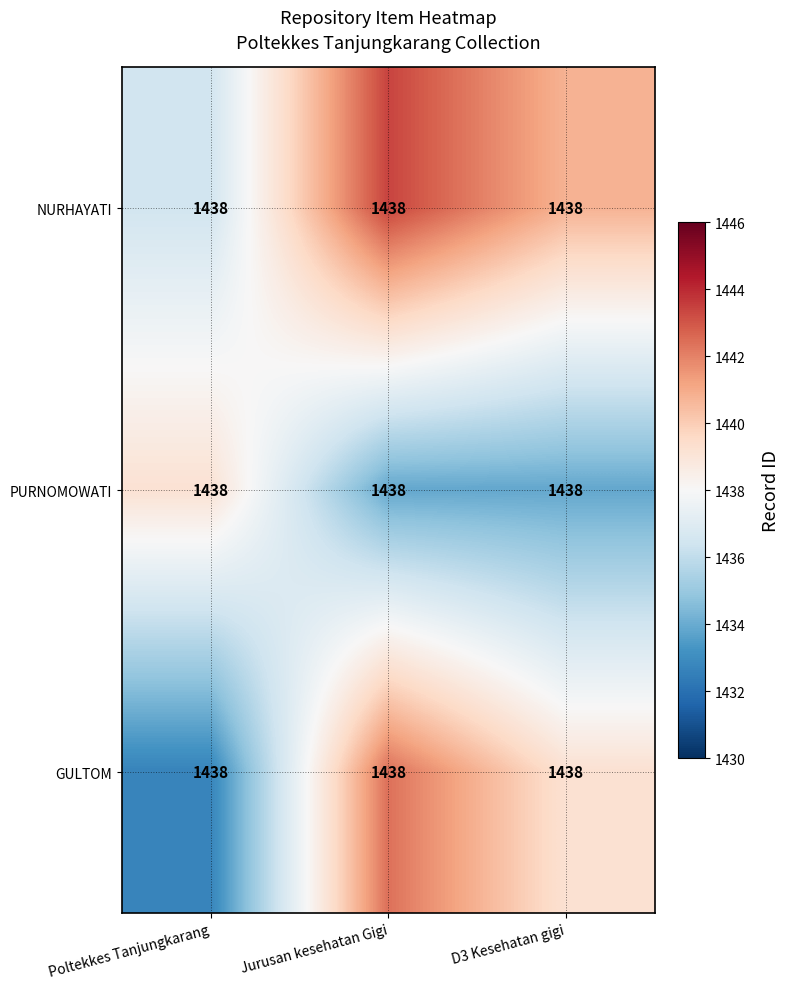

At which category is the sum across all series the highest?

Jurusan kesehatan Gigi